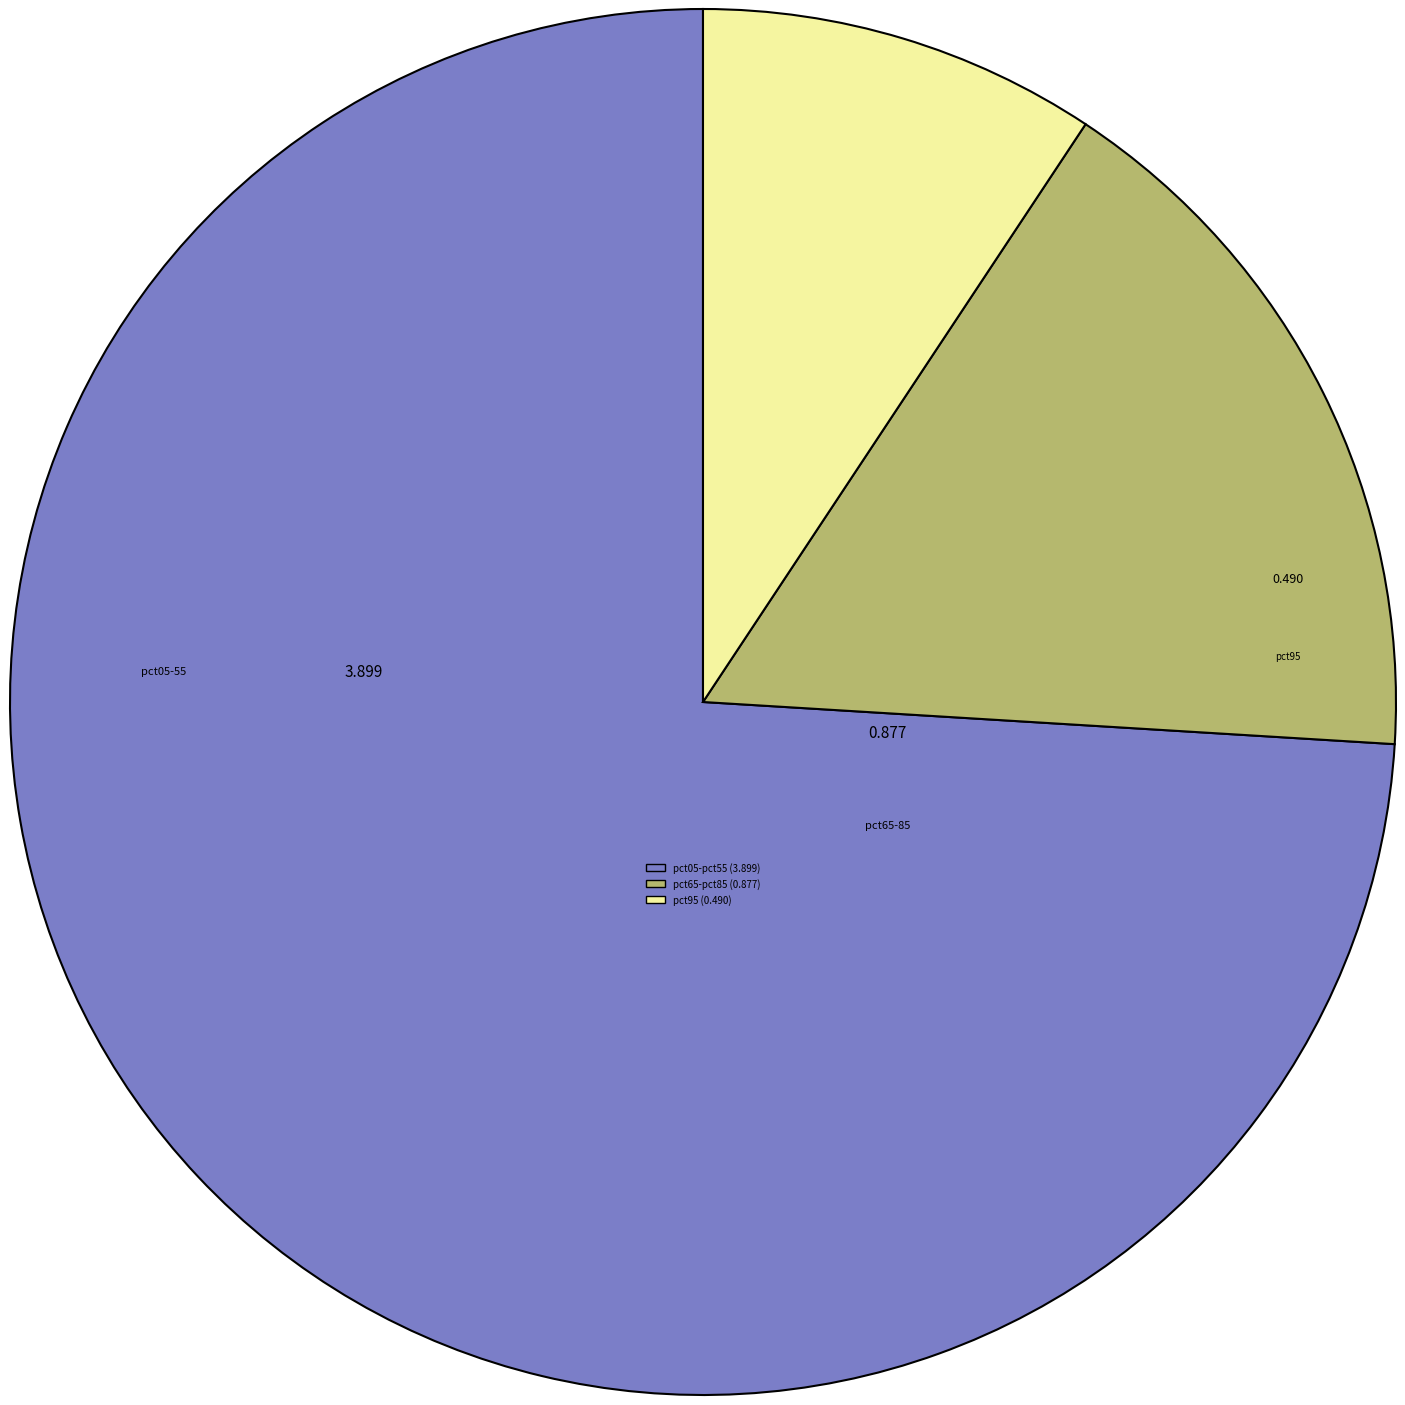

Does any single category account for the majority?

Yes